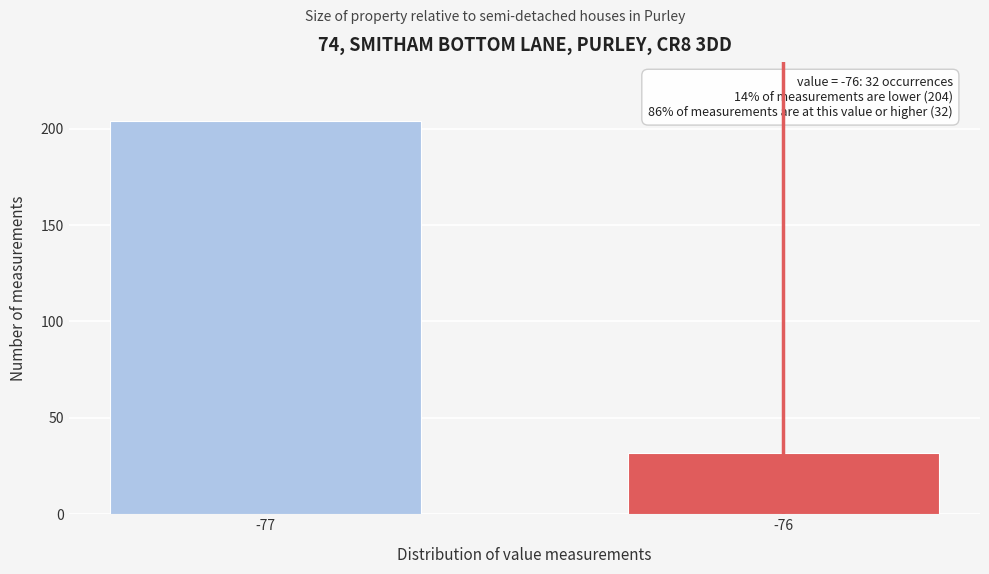

Reading right to left, what are all the values shown in this chart?

-76=32	-77=204